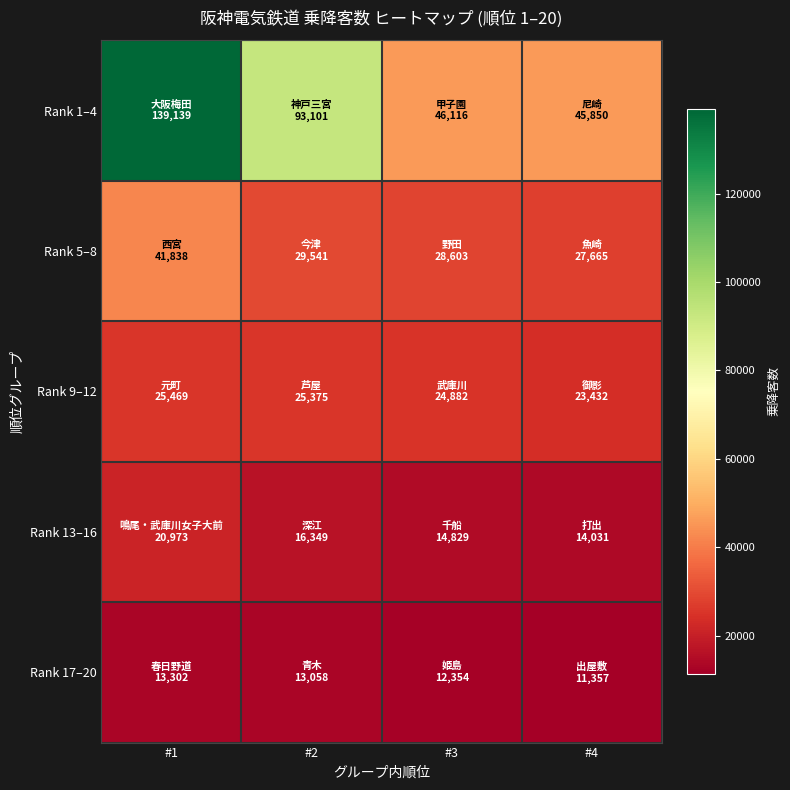

At how many categories does at least one series exceed 88394?

2